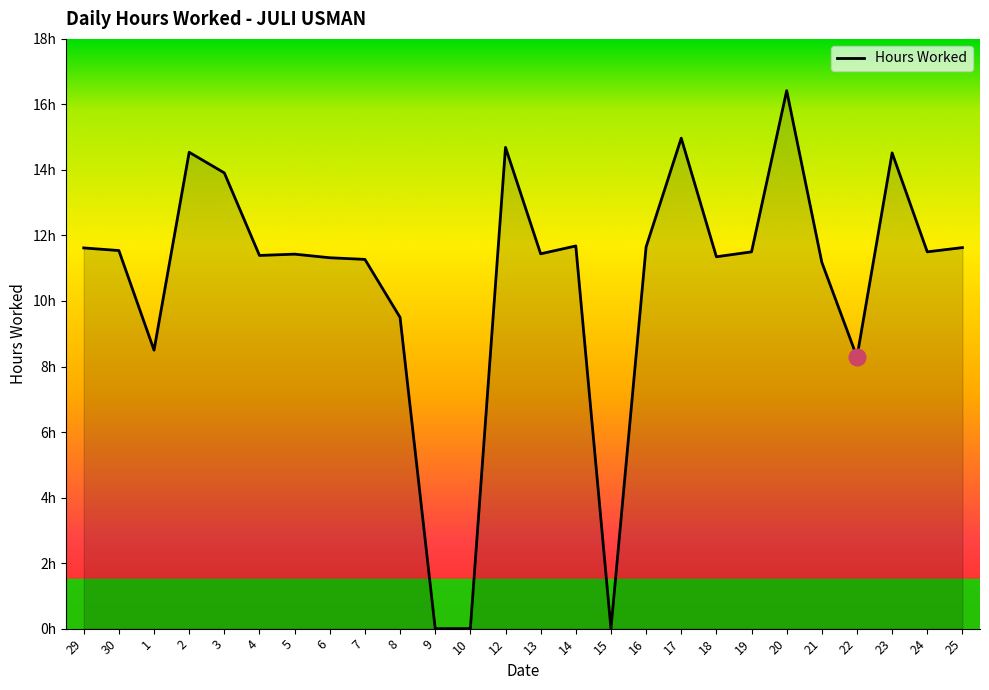

Does the chart display data point markers on the line(s)?

No